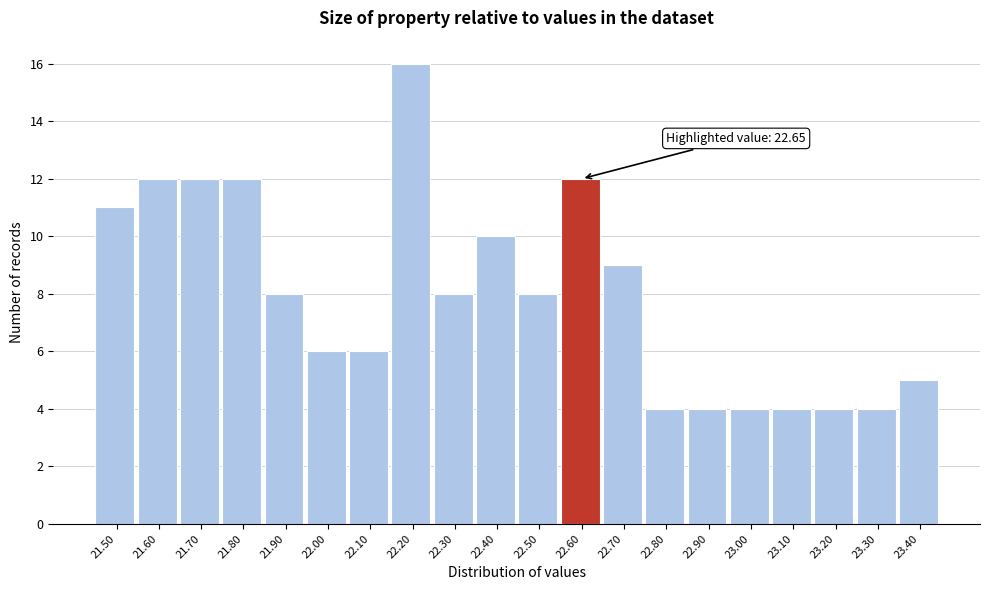

Reading left to right, what are all the values shown in this chart?

21.50=11	21.60=12	21.70=12	21.80=12	21.90=8	22.00=6	22.10=6	22.20=16	22.30=8	22.40=10	22.50=8	22.60=12	22.70=9	22.80=4	22.90=4	23.00=4	23.10=4	23.20=4	23.30=4	23.40=5